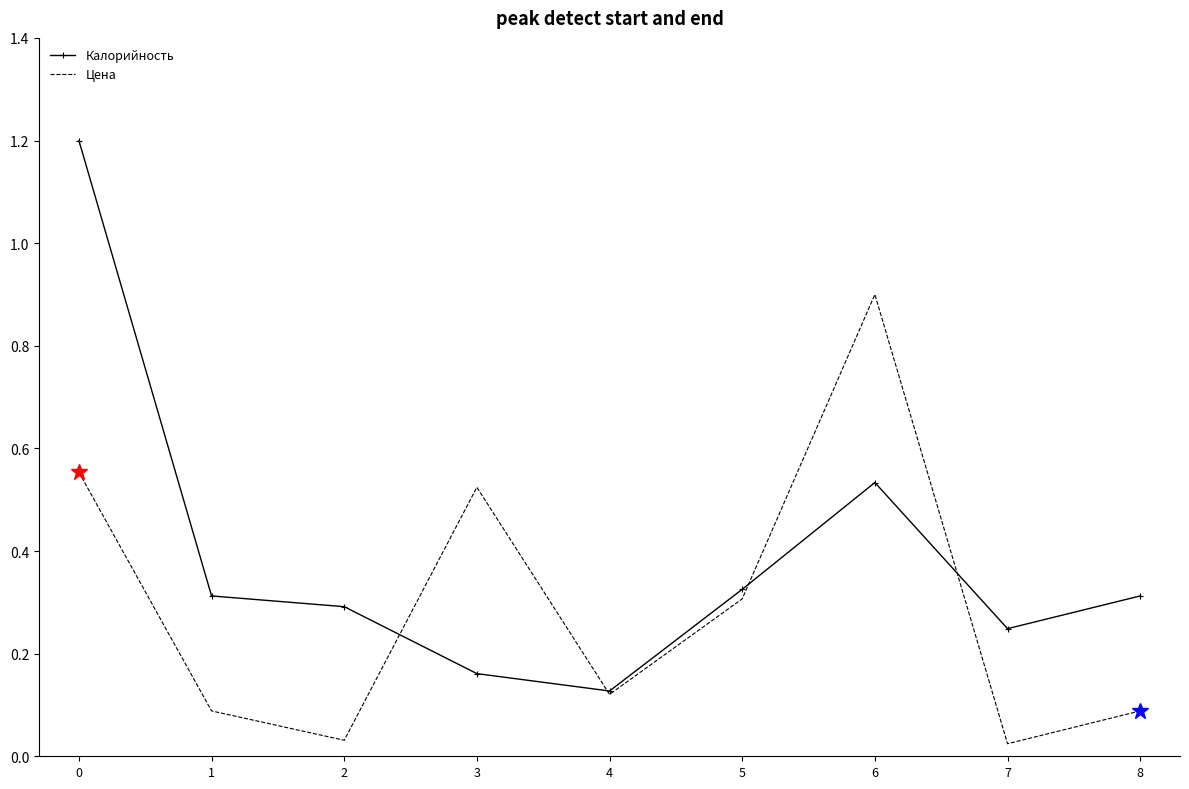

Is it true that Калорийность equals 0.3 at 8?

True